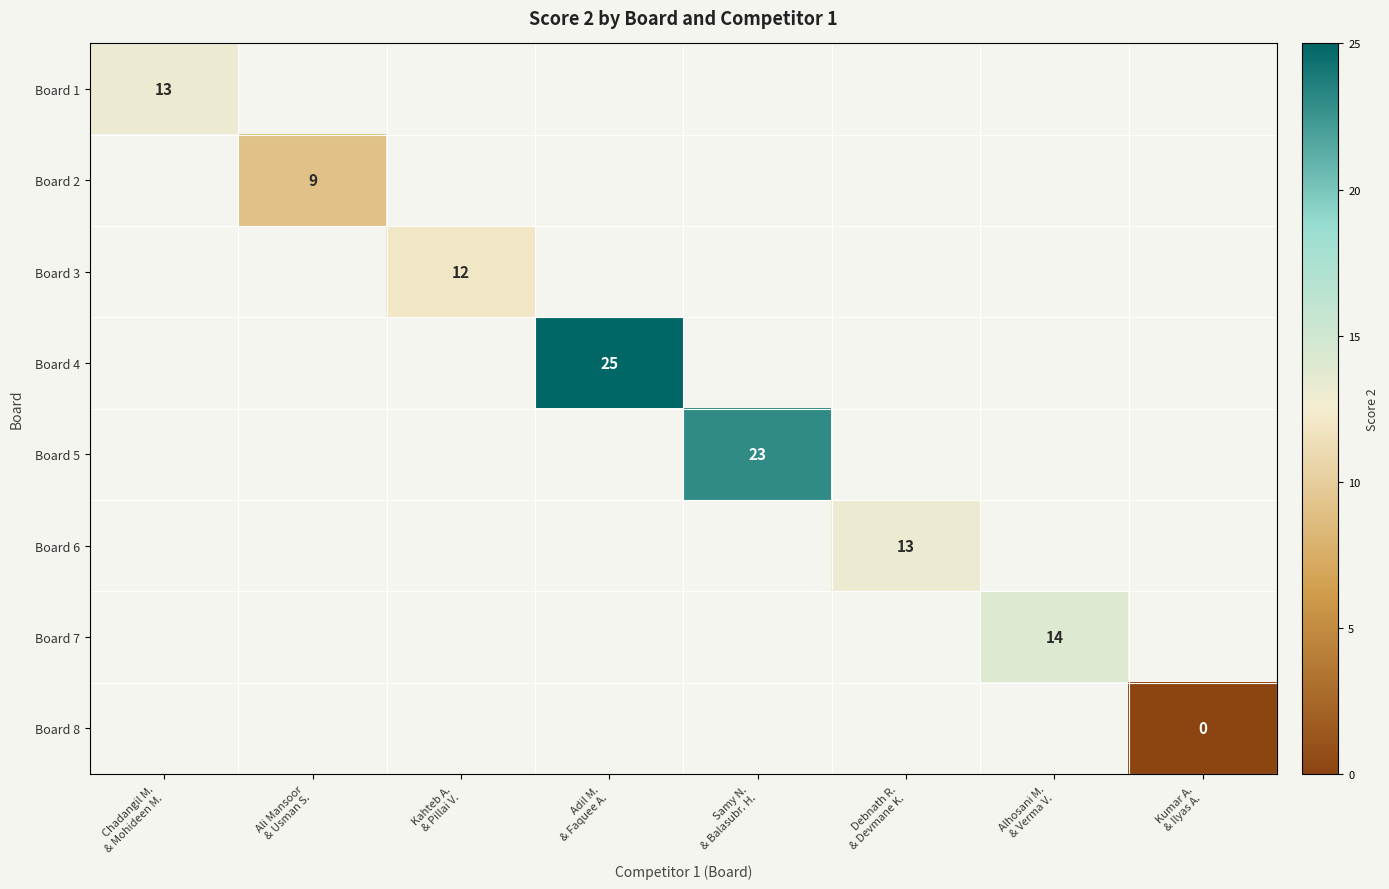

How many categories are shown in the chart?

8